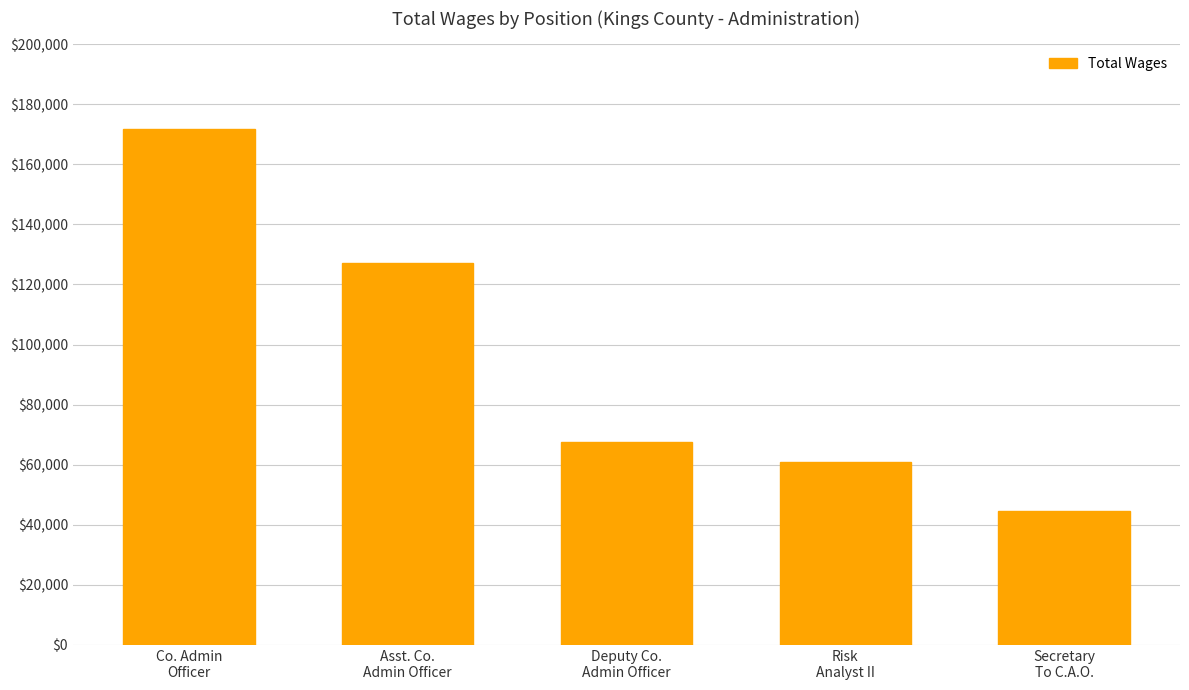

Which category has the lowest value across all series?

Secretary
To C.A.O.